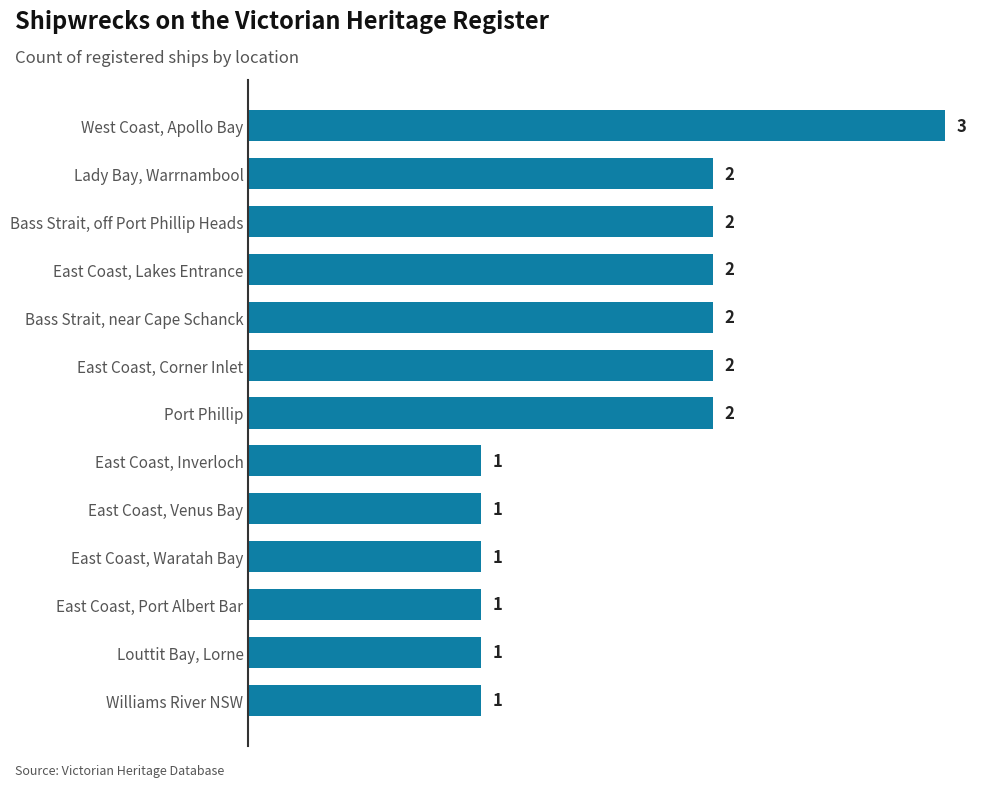

How many bars are there in total?

13